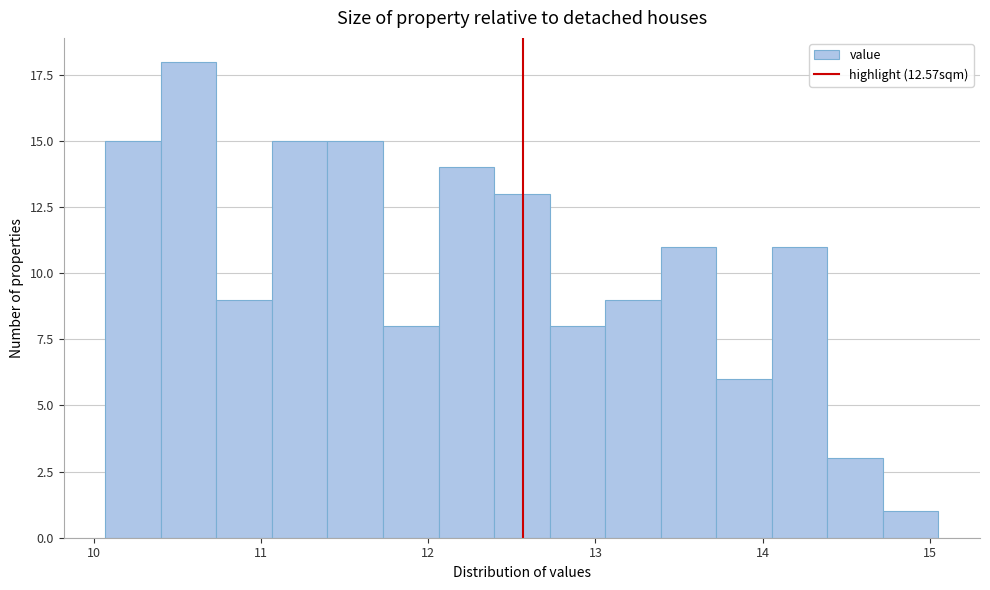

Read against the x-axis, roughly where is the centre of the tallest bar?

10.6